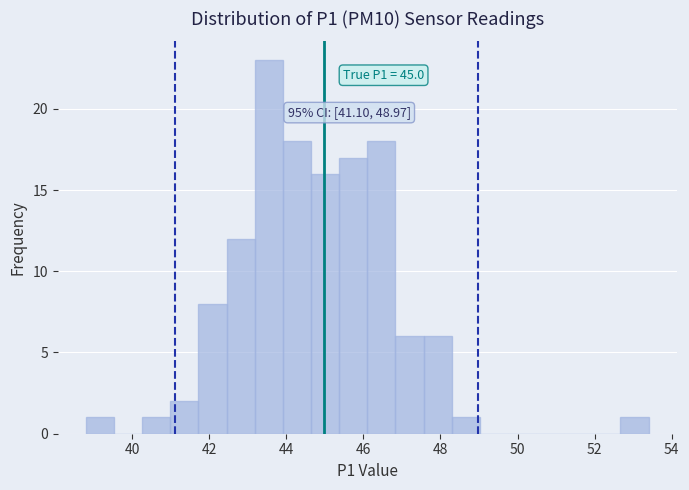

Read against the x-axis, roughly where is the centre of the tallest bar?

43.6